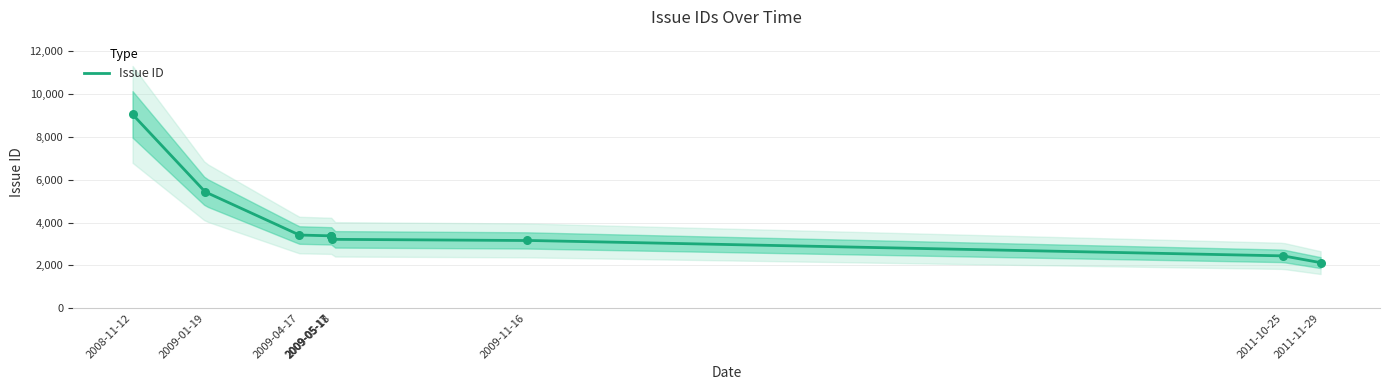

Which has a higher value, 2009-01-19 or 2011-11-29?

2009-01-19